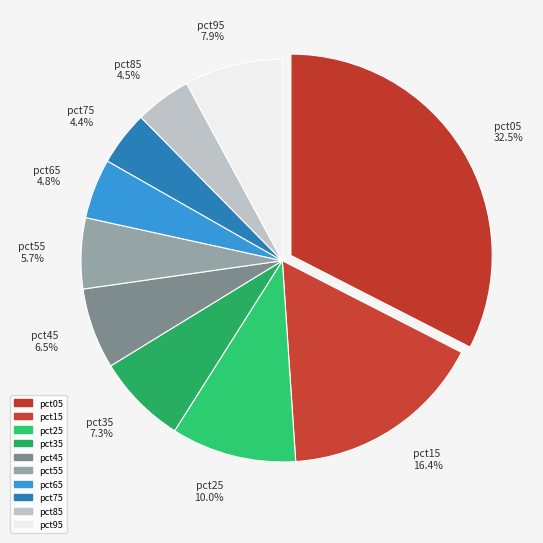

Which slice is the largest?

pct05